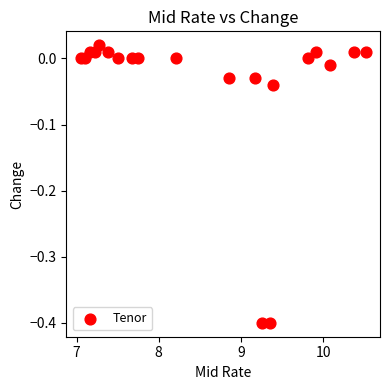

What is the range of X values (max minus min)?

3.5